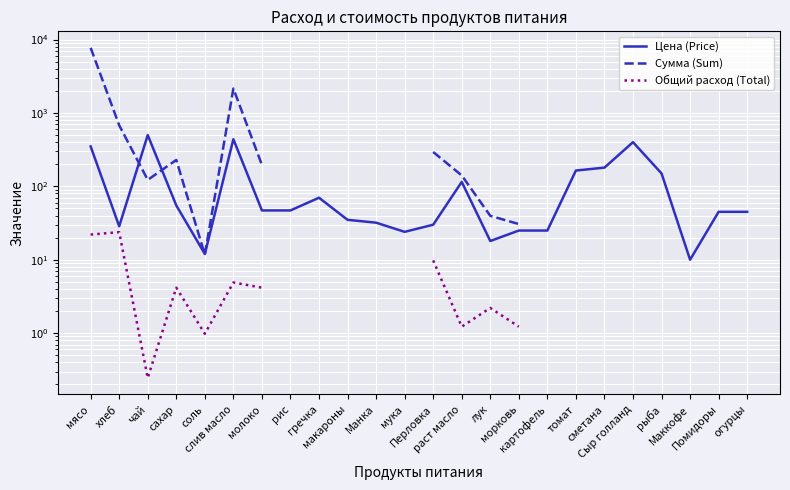

Which series changed the most between гречка and раст масло?

Цена (Price)